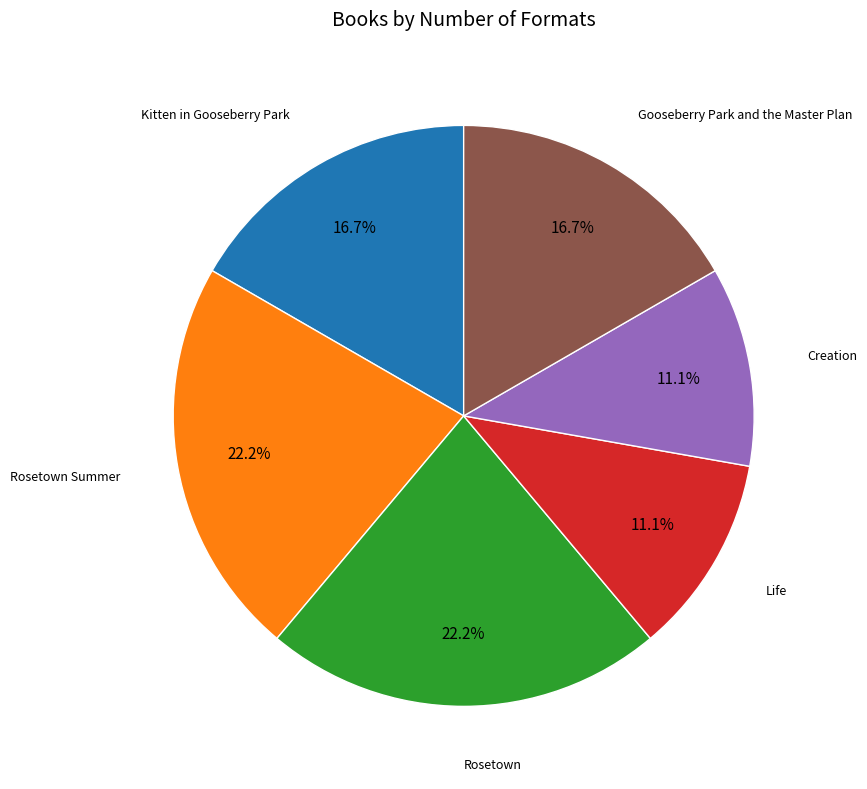

To the nearest percent, what is the average slice percentage?

17%